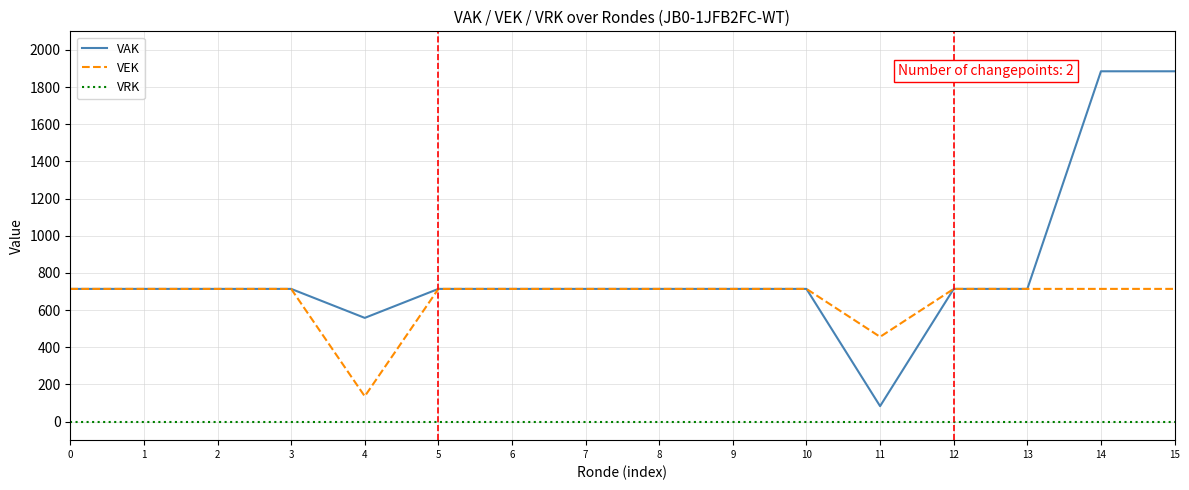

What is the difference between the VAK values at 14 and 11?

1802